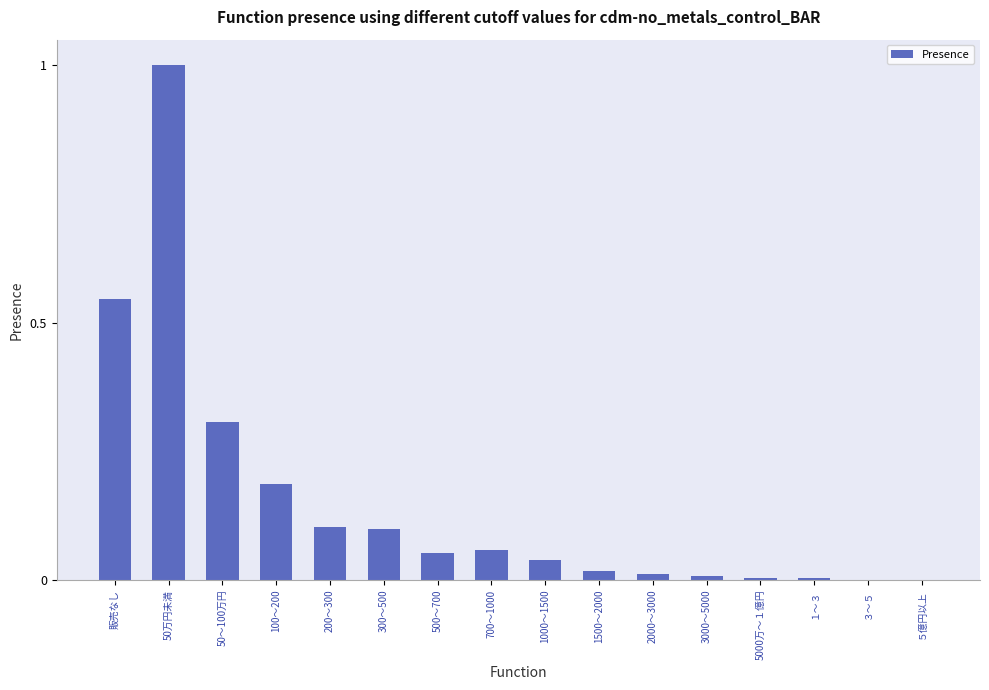

What is the maximum value shown in the chart?

1.0